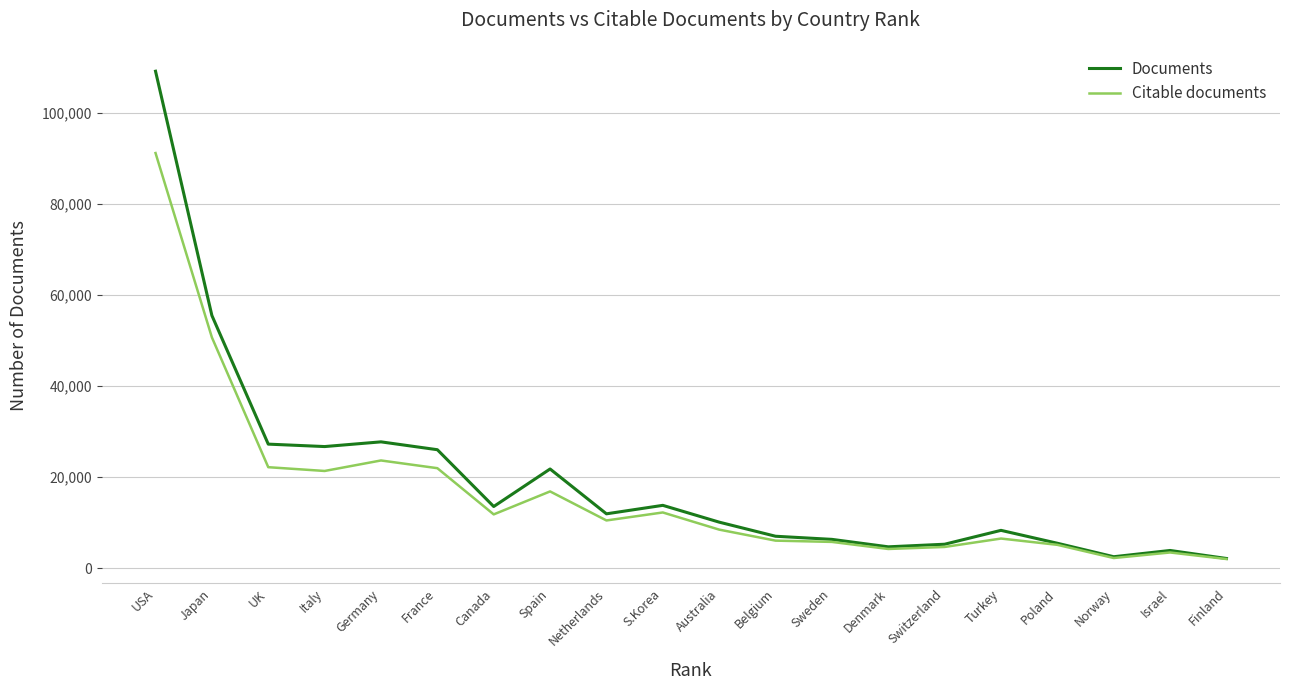

Rank the series by their maximum value, from lowest to highest.

Citable documents, Documents